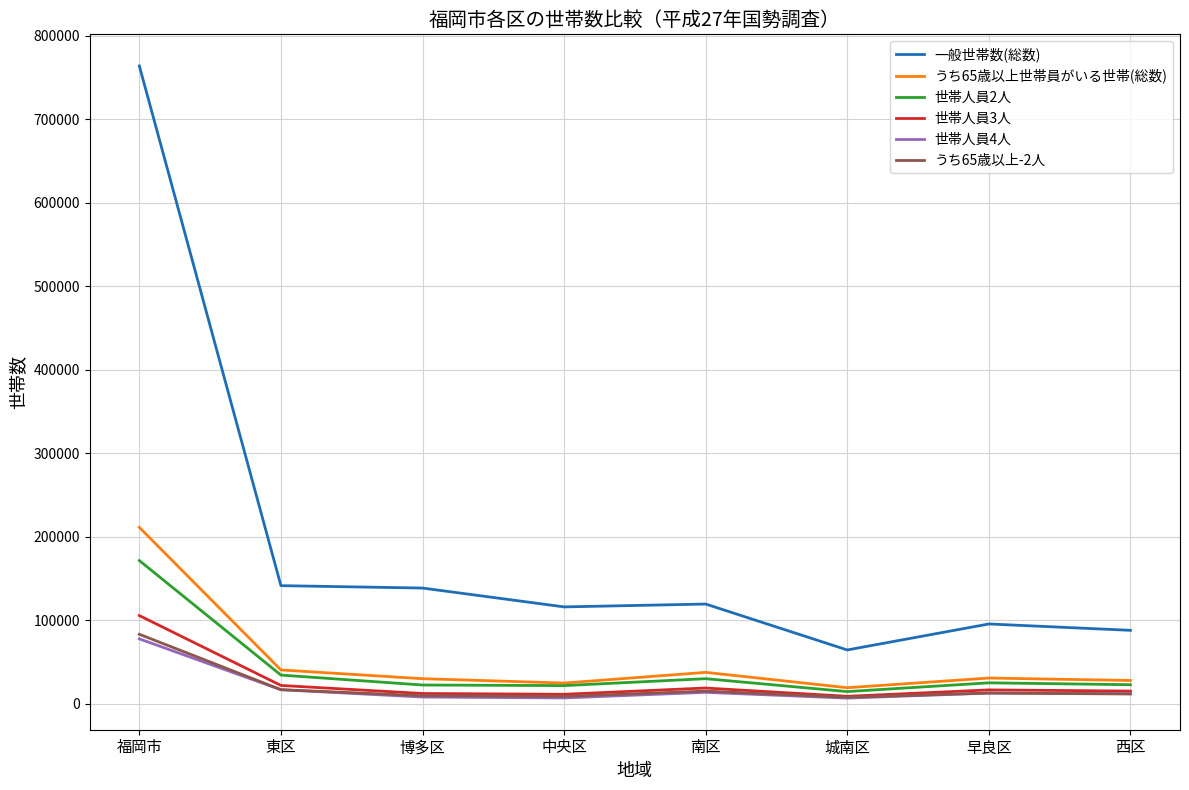

Which series has the largest range (max minus min)?

一般世帯数(総数)